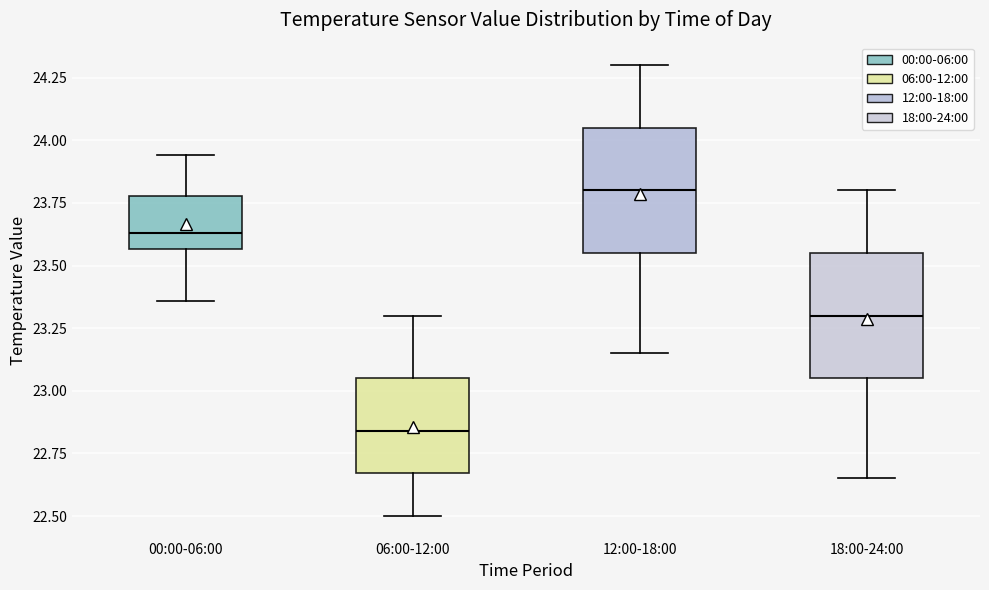

Reading left to right, transcribe this box plot: for each box, give where its median line is, the range the box spans, and where its two whiskers end, as read against the y-axis. The values are not printed on the chart, so give them approximately, as read against the axis.

00:00-06:00: median 23.65, box 23.55 to 23.80, whiskers 23.35 to 23.95
06:00-12:00: median 22.85, box 22.65 to 23.05, whiskers 22.50 to 23.30
12:00-18:00: median 23.80, box 23.55 to 24.05, whiskers 23.15 to 24.30
18:00-24:00: median 23.30, box 23.05 to 23.55, whiskers 22.65 to 23.80